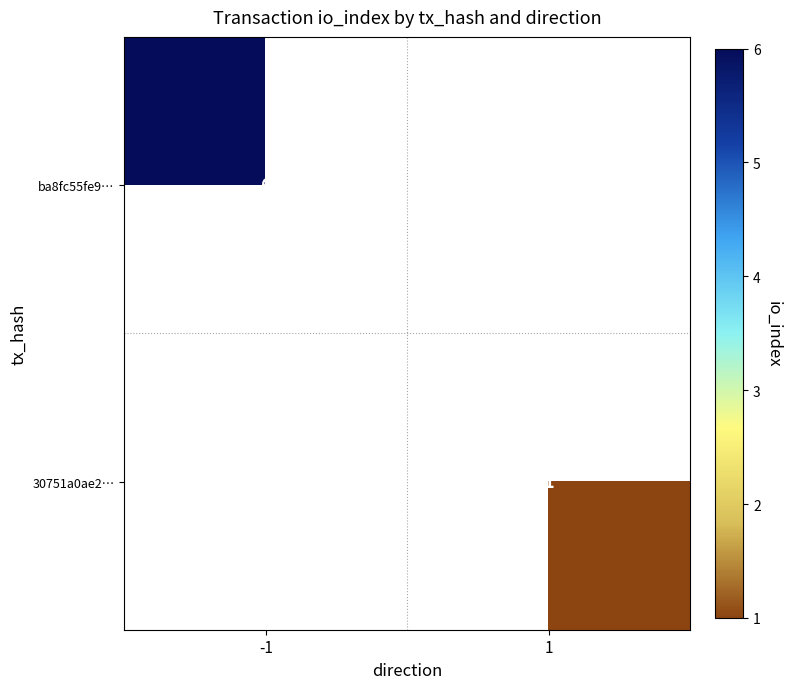

Is the value of ba8fc55fe9… at -1 greater than the value of 30751a0ae2… at 1?

Yes